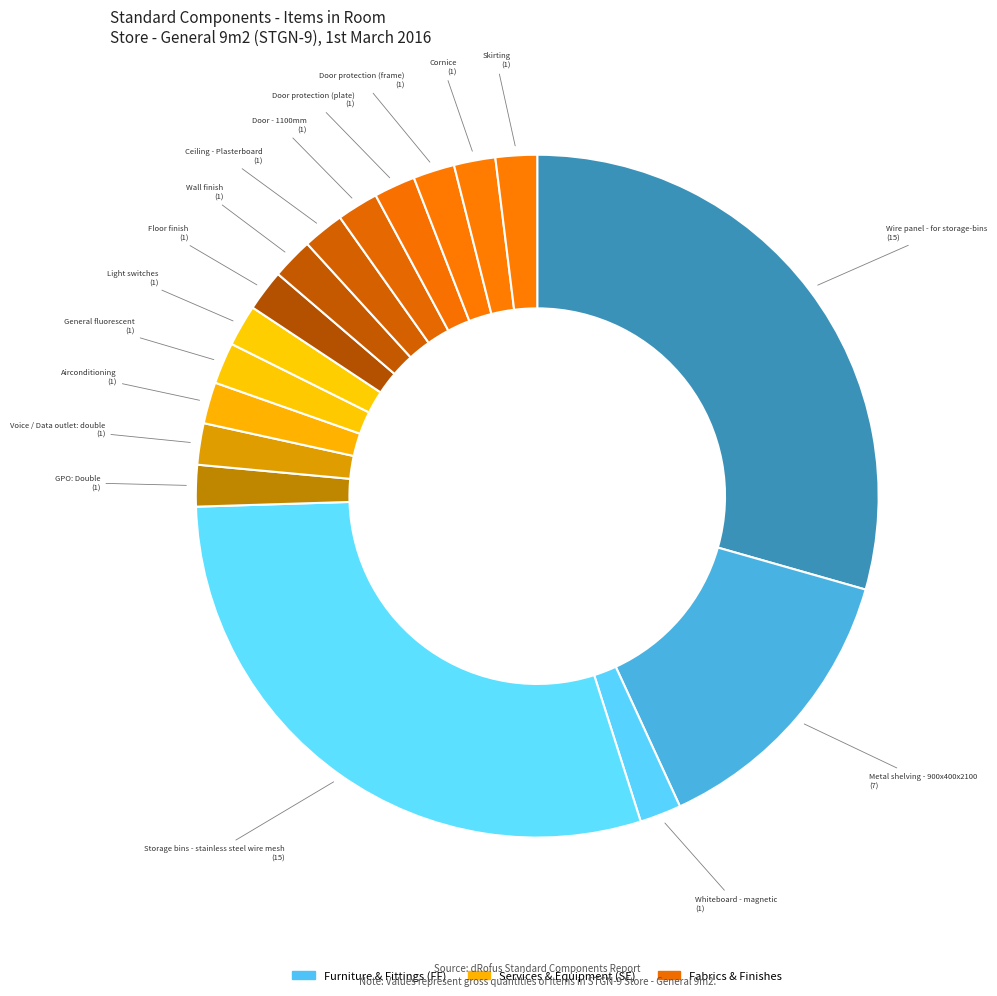

Does any single category account for the majority?

No